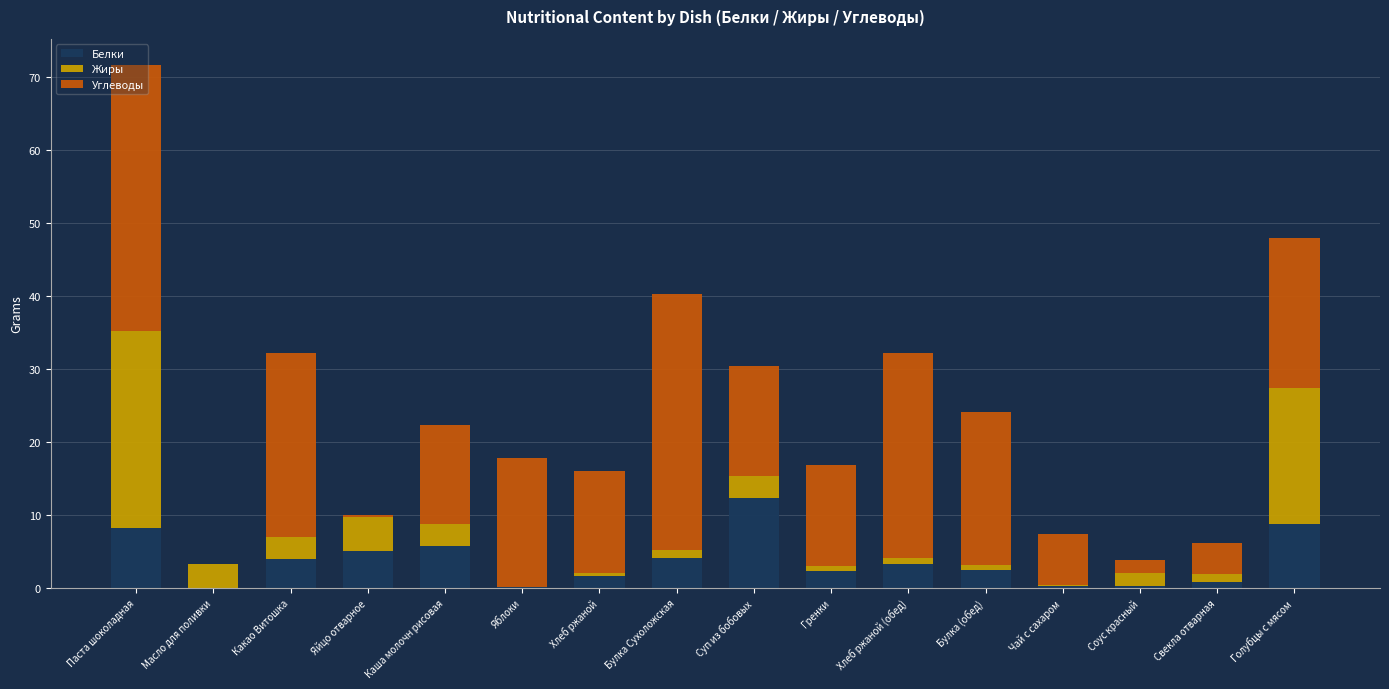

What is the difference between the Белки values at Каша молочн рисовая and Хлеб ржаной (обед)?

2.5